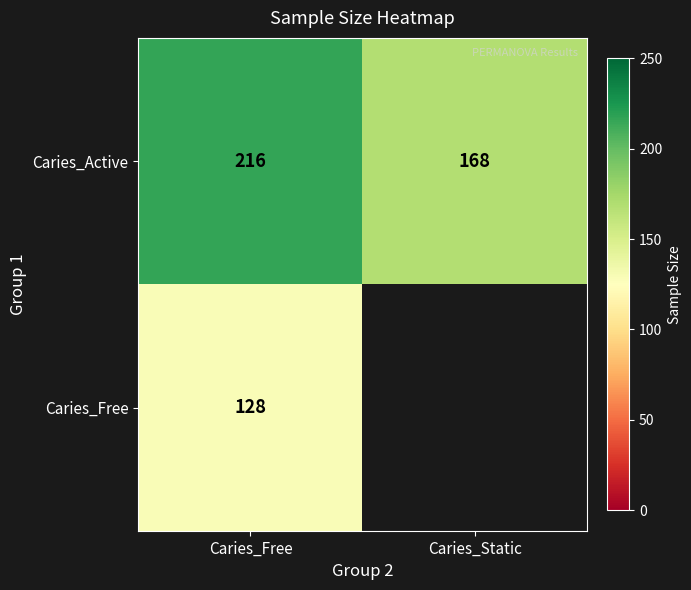

At which category is the sum across all series the highest?

Caries_Free